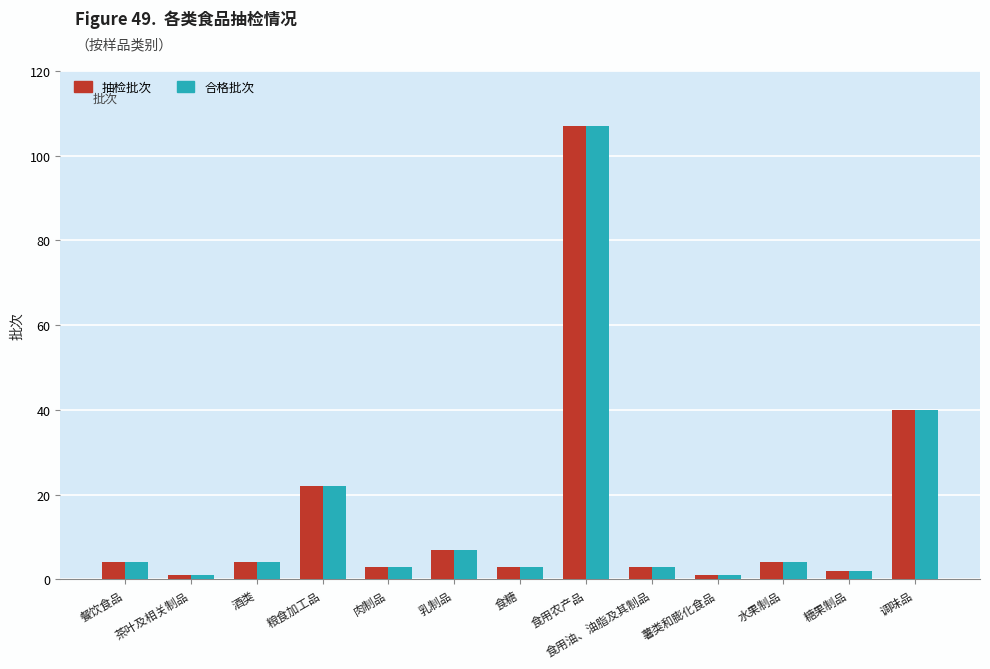

Does the chart contain any negative values?

No